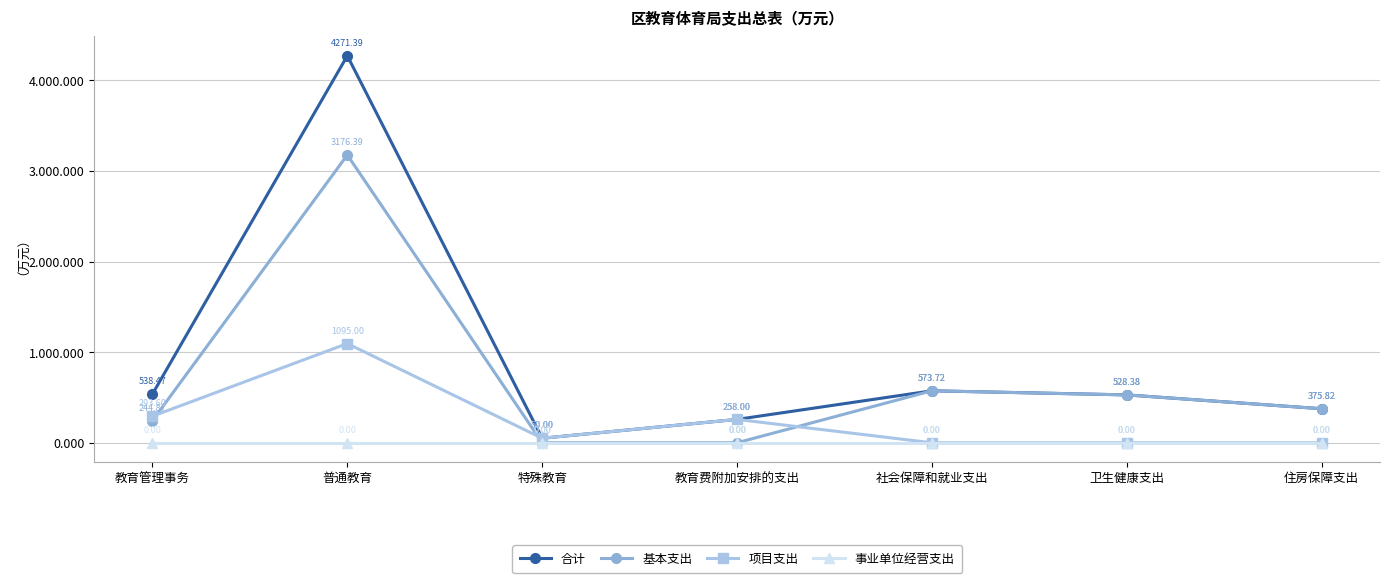

List the series in order of their peak value, highest first.

合计, 基本支出, 项目支出, 事业单位经营支出